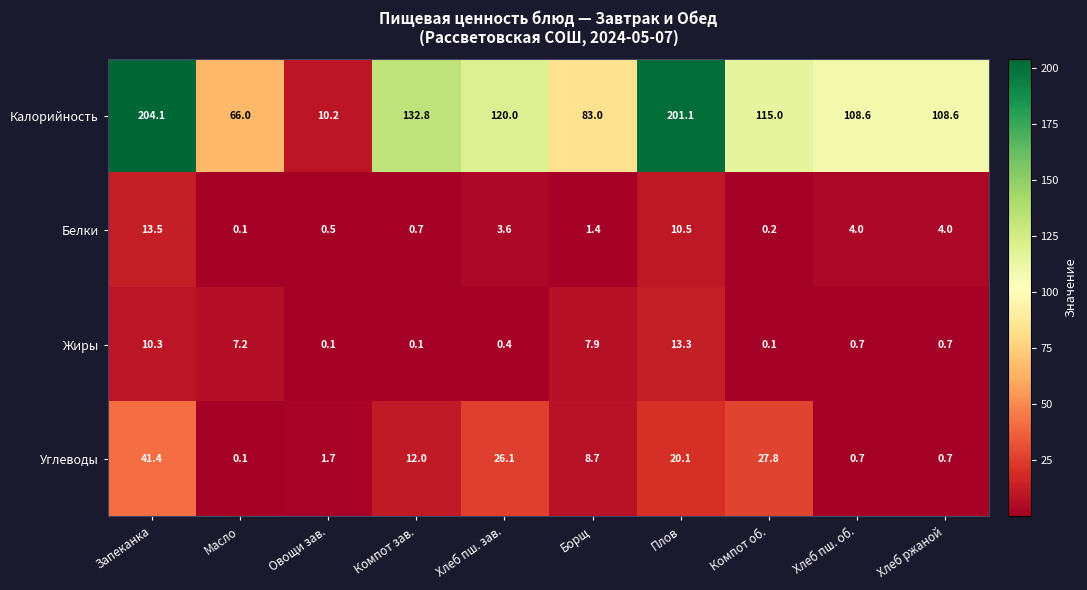

Which label corresponds to the largest value in the chart?

Запеканка